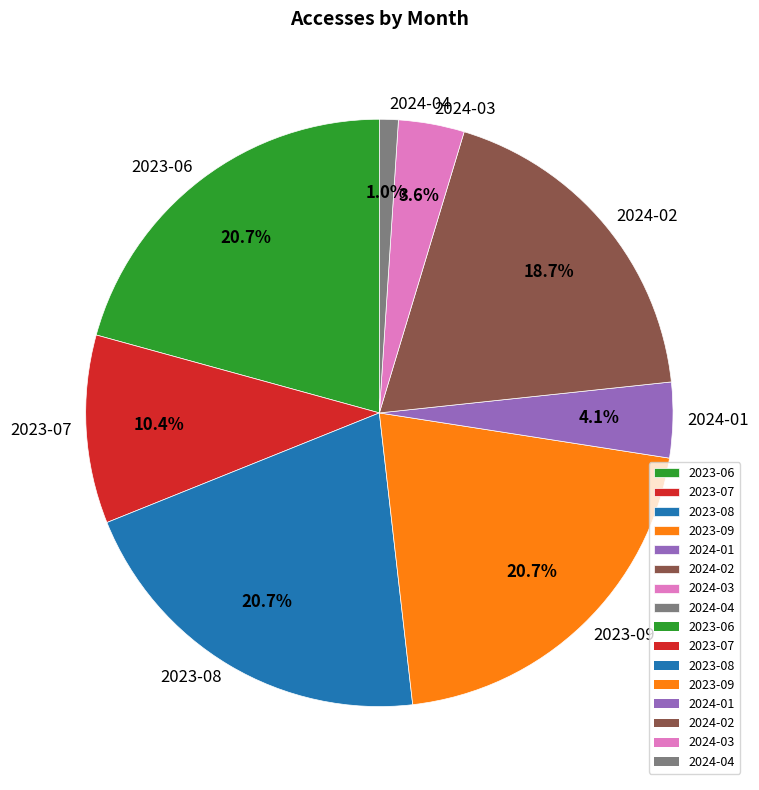

Between 2024-03 and 2023-07, which is larger?

2023-07